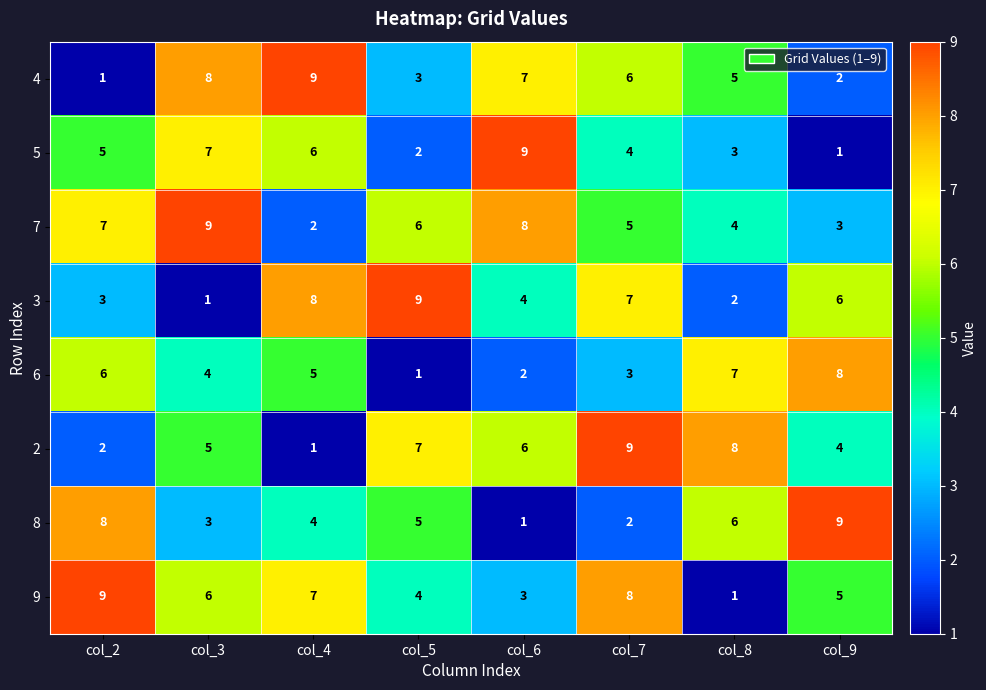

What is the maximum value for 2?

9